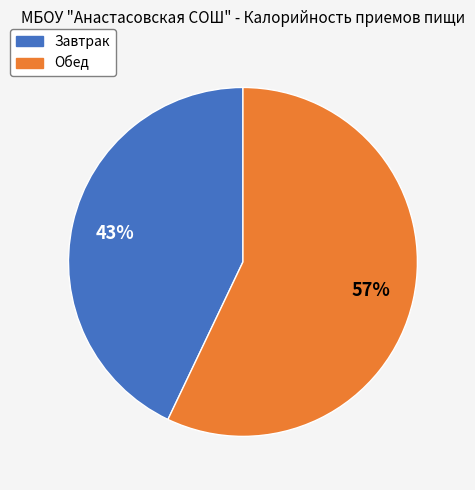

To the nearest percent, what is the difference between the largest and smallest slice percentages?

14%